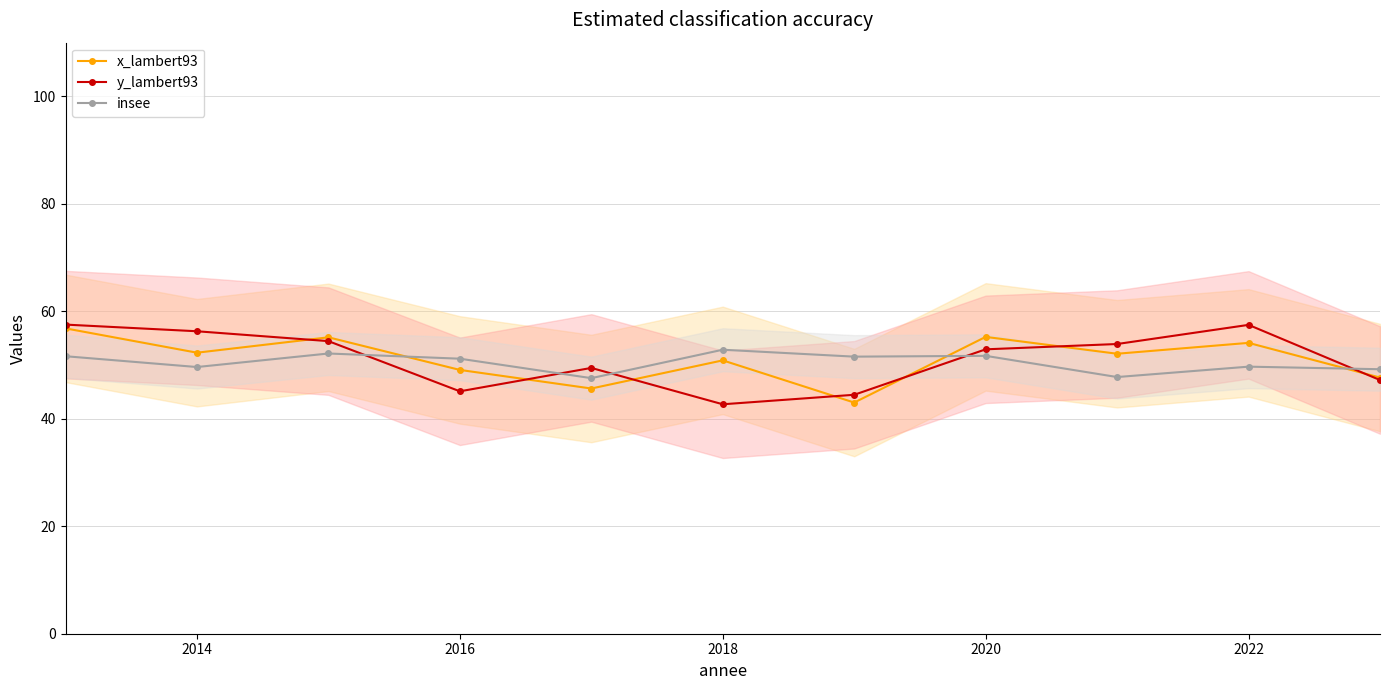

What is the lowest value of the y_lambert93 series?

42.7